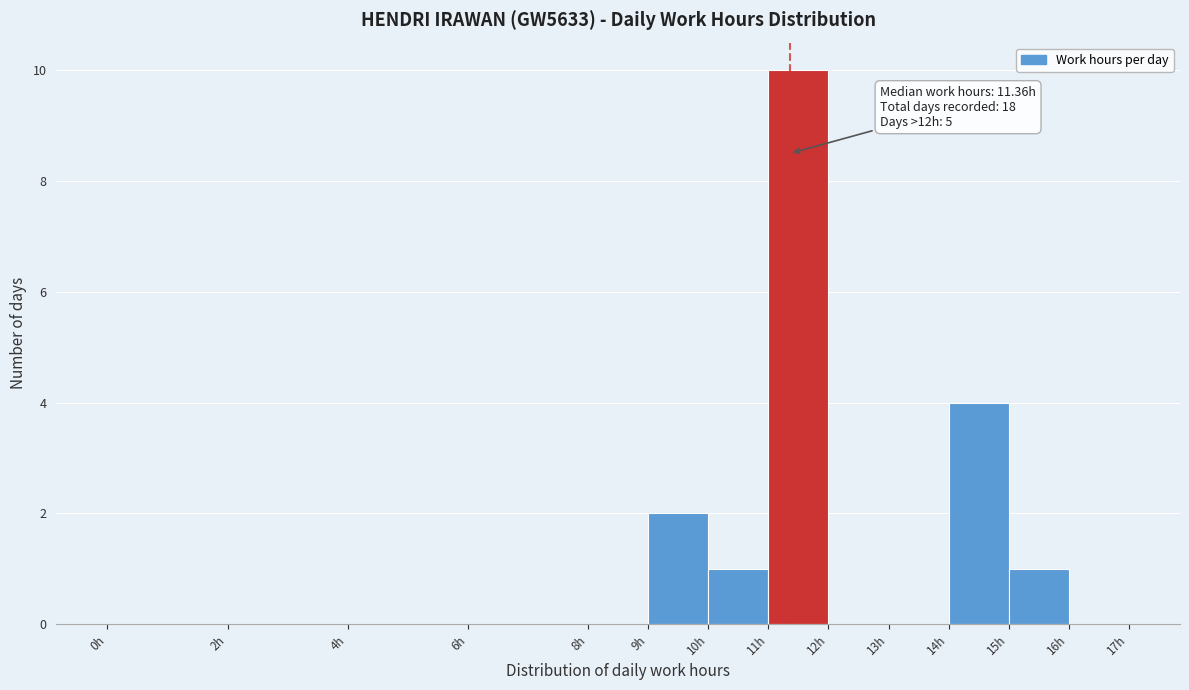

Which range on the x-axis has the tallest bar?

11 to 12